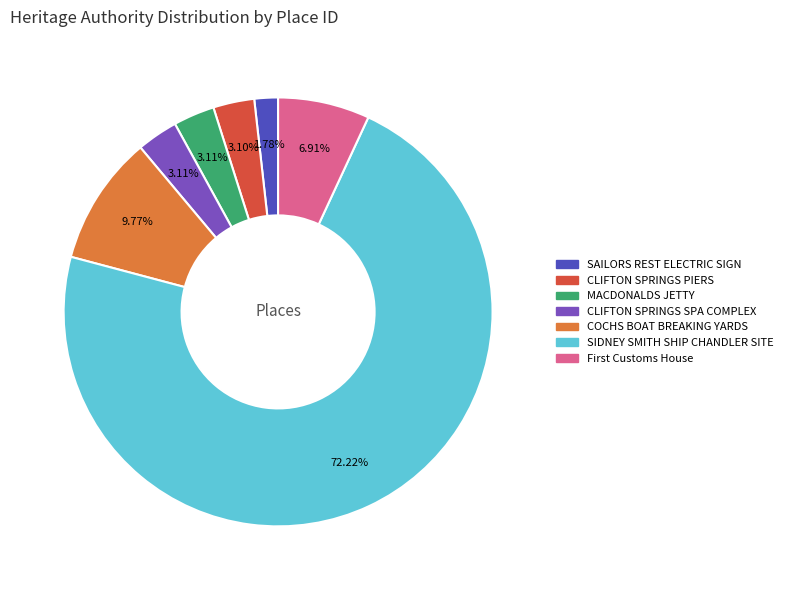

Is there any slice that represents more than half of the pie?

Yes